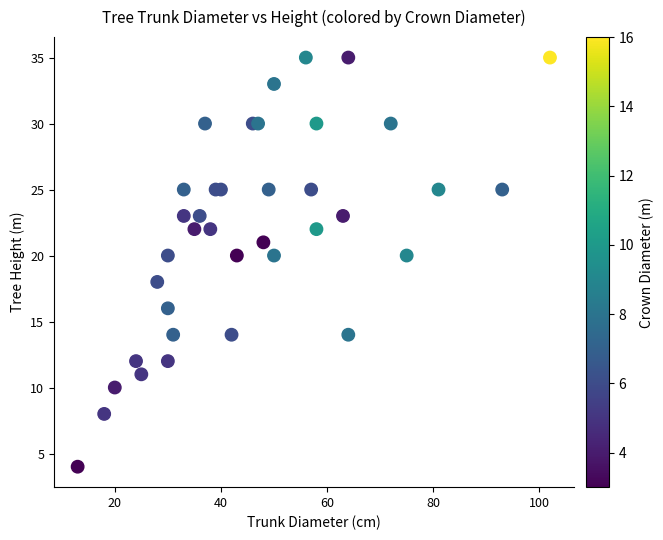

What is the range of X values (max minus min)?

89